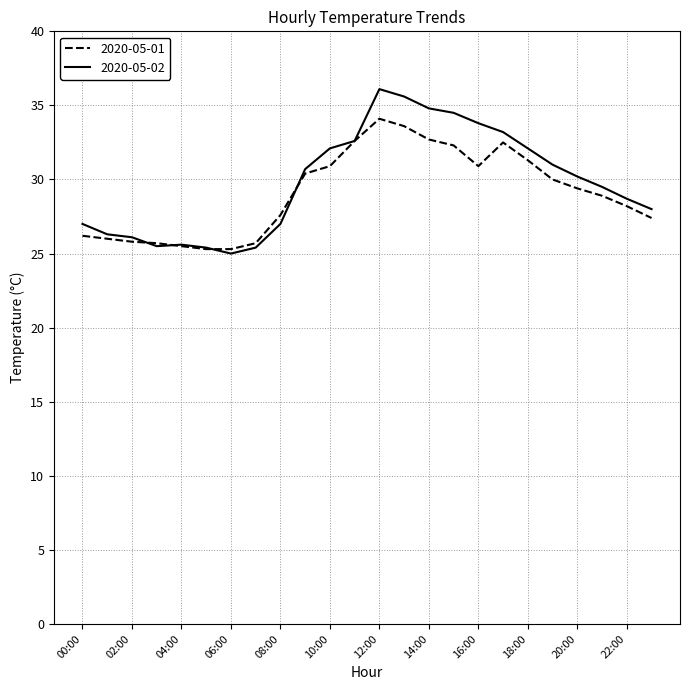

Rank the series by their maximum value, from lowest to highest.

2020-05-01, 2020-05-02